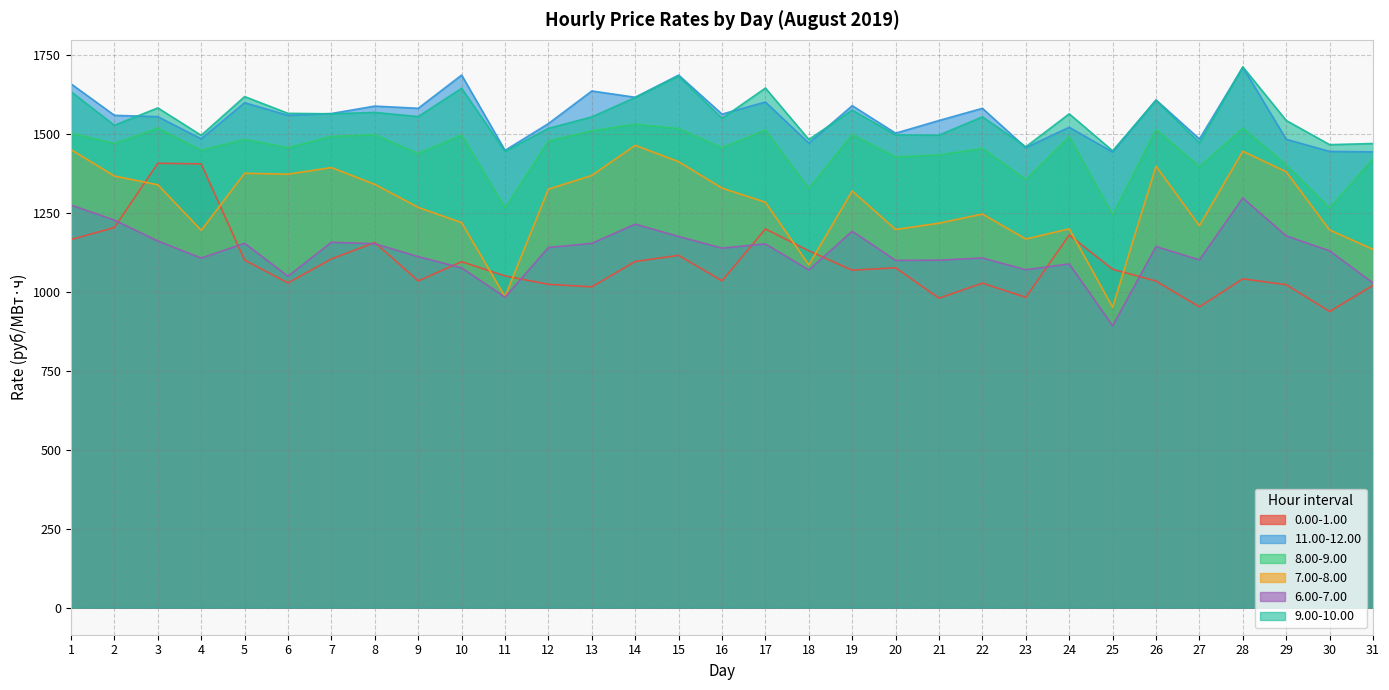

At how many categories does at least one series exceed 920?

31